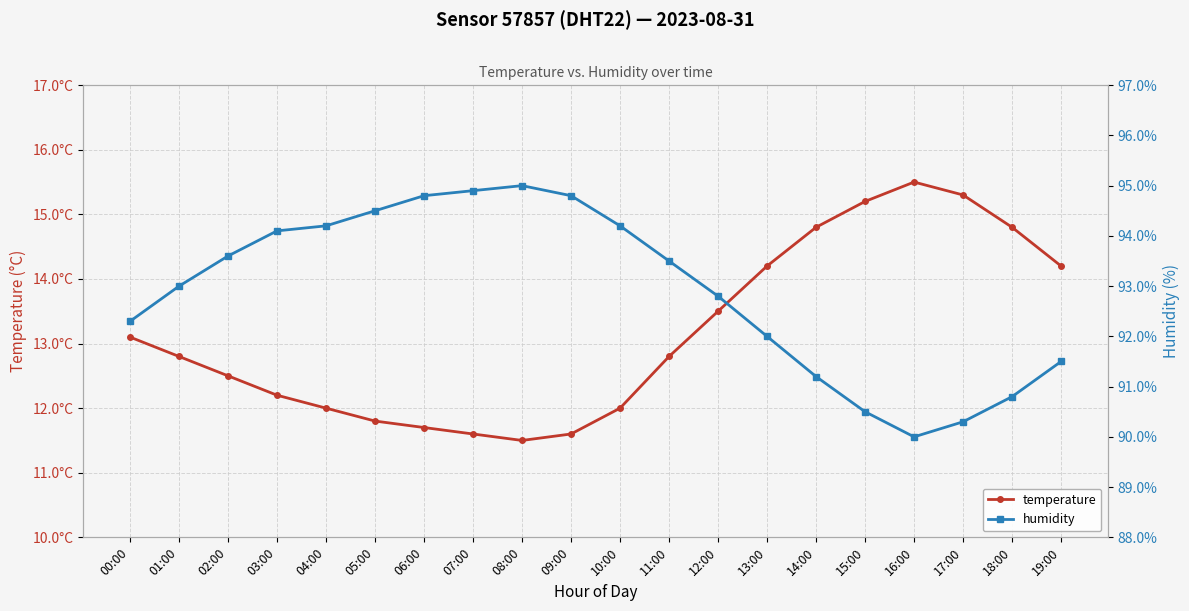

True or false: temperature and humidity cross at least once.

False